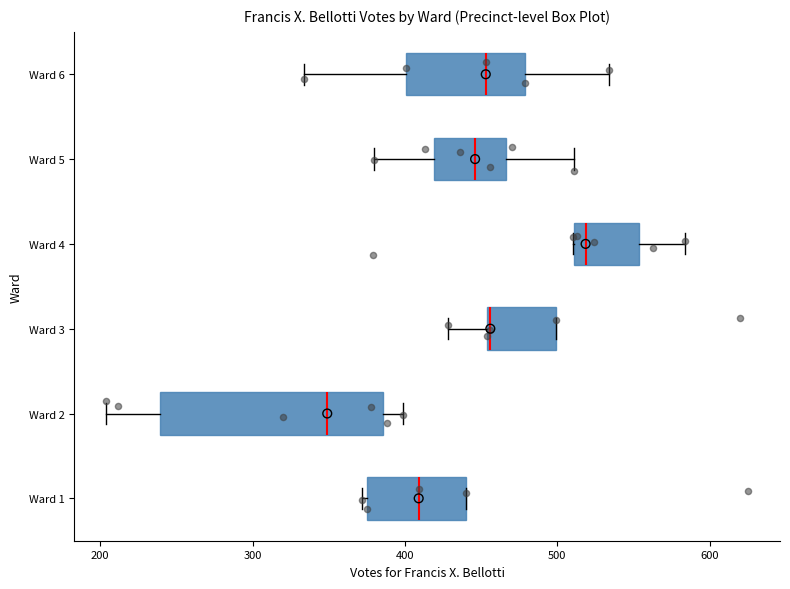

Reading bottom to top, transcribe this box plot: for each box, give where its median line is, the range the box spans, and where its two whiskers end, as read against the x-axis. The values are not printed on the chart, so give them approximately, as read against the axis.

Ward 1: median 410, box 380 to 440, whiskers 370 to 440
Ward 2: median 350, box 240 to 390, whiskers 200 to 400
Ward 3: median 460, box 450 to 500, whiskers 430 to 500
Ward 4: median 520, box 510 to 550, whiskers 510 to 580
Ward 5: median 450, box 420 to 470, whiskers 380 to 510
Ward 6: median 450, box 400 to 480, whiskers 330 to 530